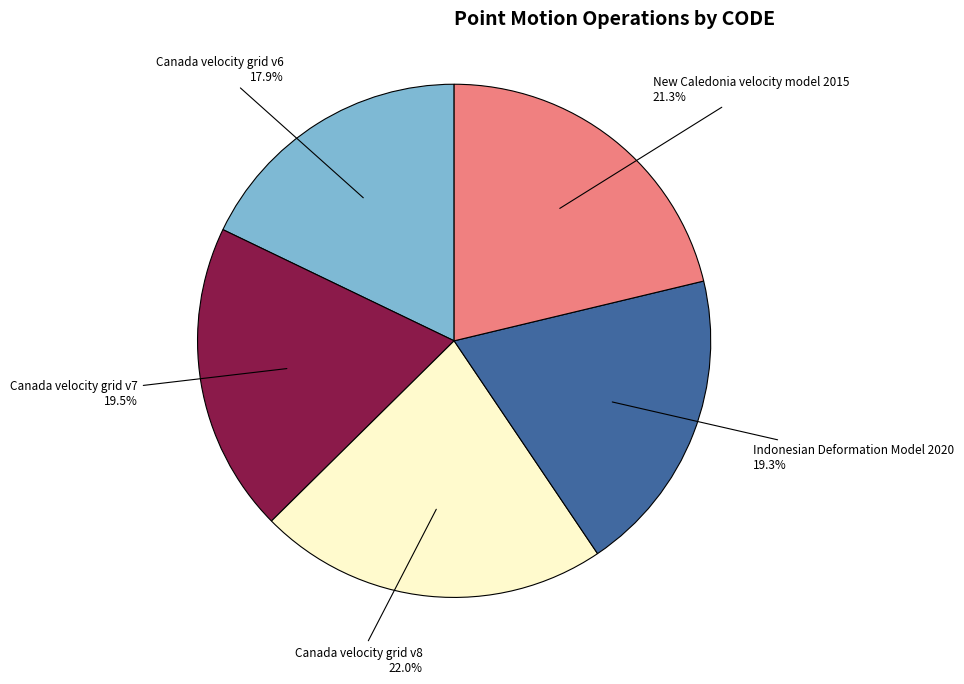

To the nearest percent, what is the average slice percentage?

20%